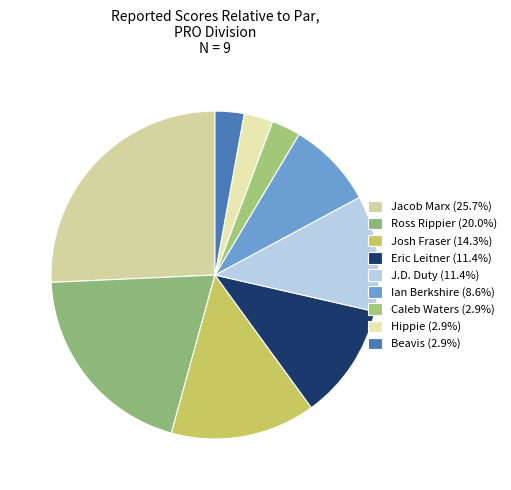

Is it true that Ross Rippier is 20% of the pie?

True